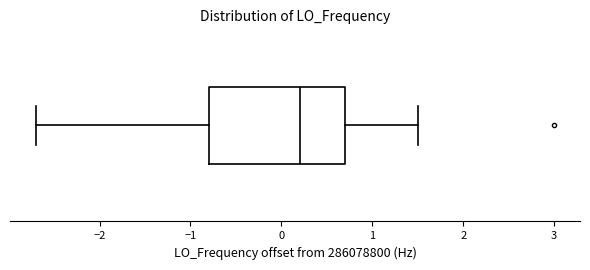

Read this box plot against the x-axis: the position of the median line, the range covered by the box, and the ends of both whiskers. The values are not printed on the chart, so give them approximately, as read against the axis.

median 0.2, box -0.8 to 0.7, whiskers -2.7 to 1.5